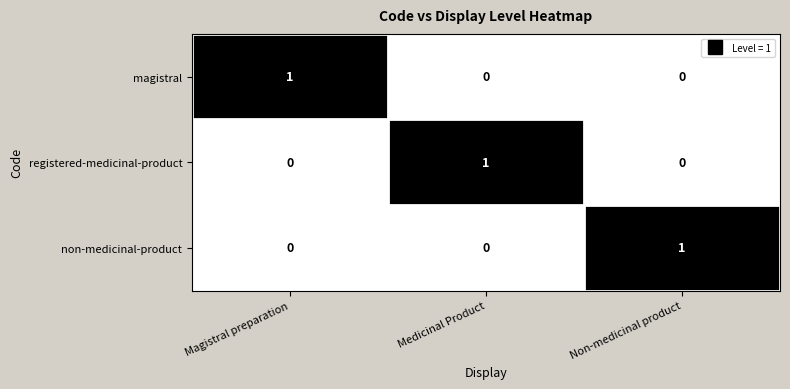

How many non-medicinal-product values are between 0 and 1?

3